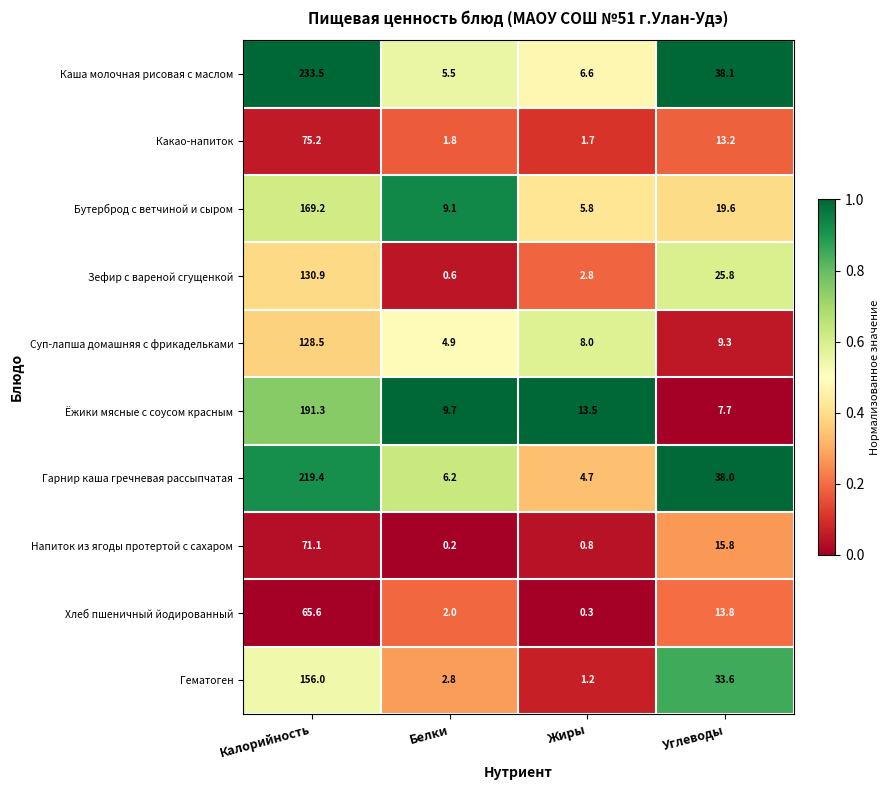

Rank the series by their maximum value, from lowest to highest.

Хлеб пшеничный йодированный, Напиток из ягоды протертой с сахаром, Какао-напиток, Суп-лапша домашняя с фрикадельками, Зефир с вареной сгущенкой, Гематоген, Бутерброд с ветчиной и сыром, Ёжики мясные с соусом красным, Гарнир каша гречневая рассыпчатая, Каша молочная рисовая с маслом